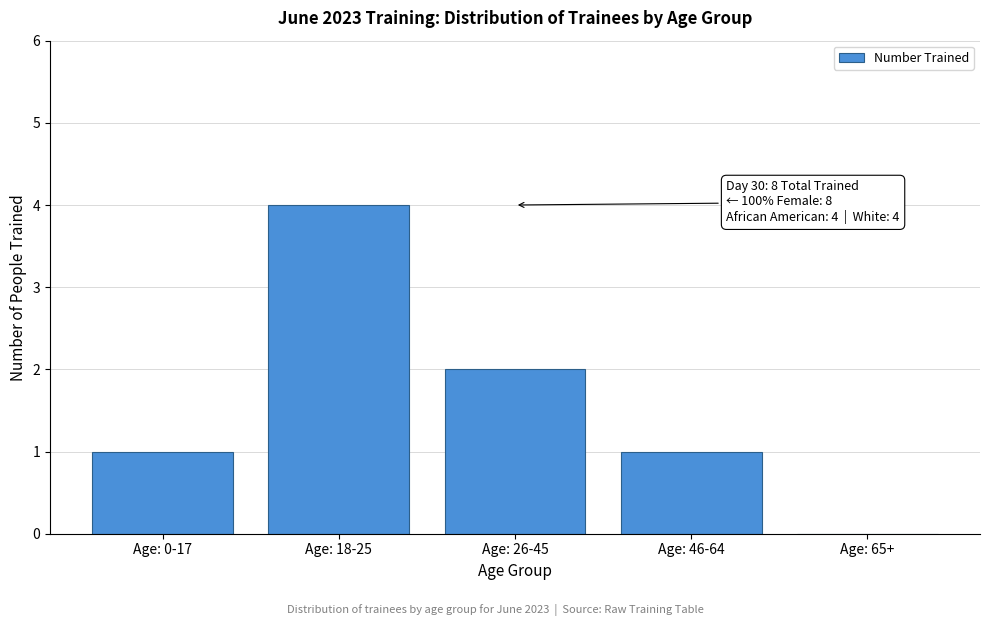

Reading left to right, transcribe all the data shown in this chart.

Age: 0-17=1	Age: 18-25=4	Age: 26-45=2	Age: 46-64=1	Age: 65+=0